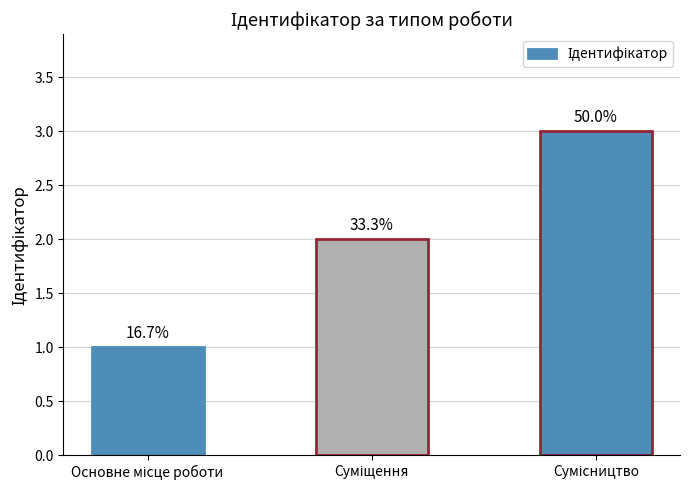

What is the minimum value shown in the chart?

1